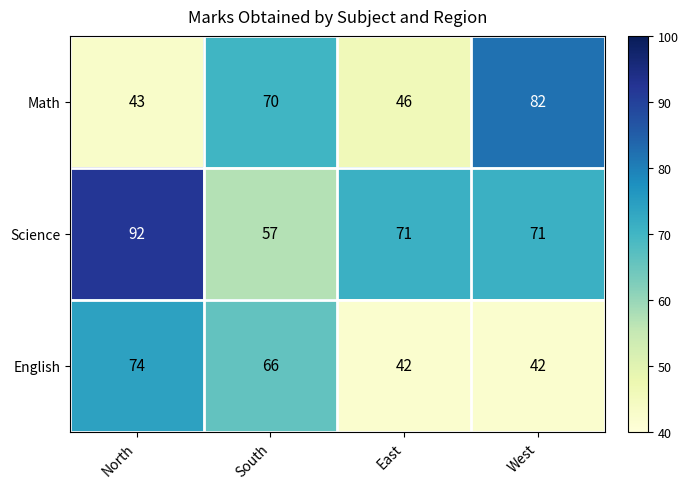

What is the difference between the second highest and minimum values in the English series?

24